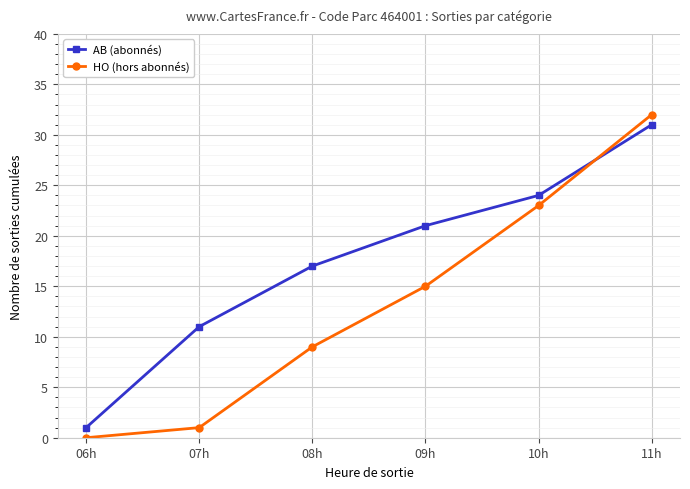

True or false: AB (abonnés) and HO (hors abonnés) intersect in this chart.

True